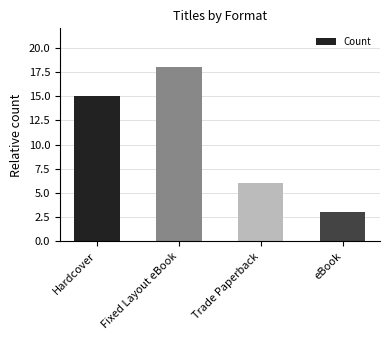

Count the number of categories in the chart.

4